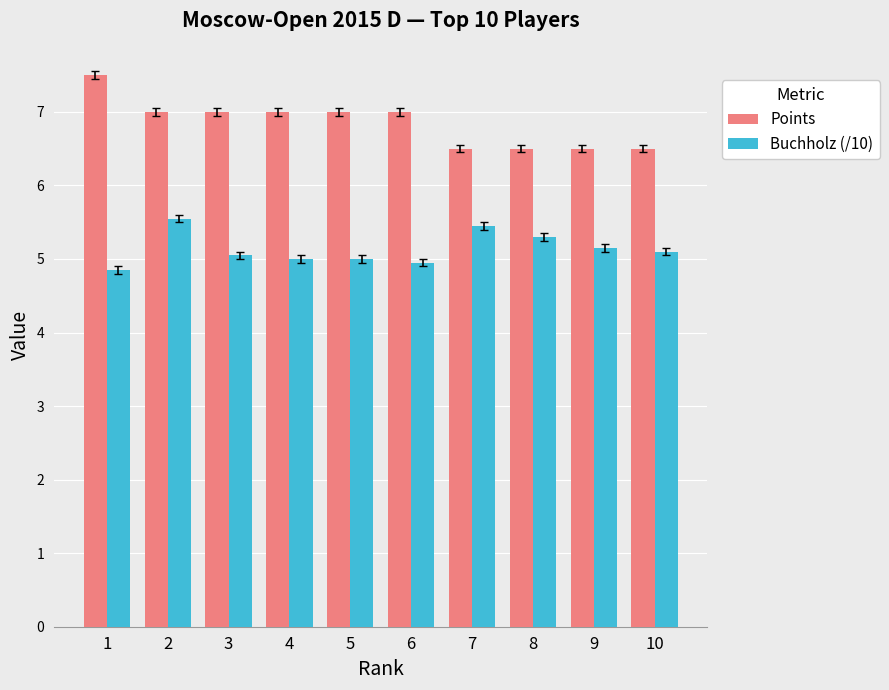

Is it true that Buchholz (/10) equals 8.4 at 4?

False